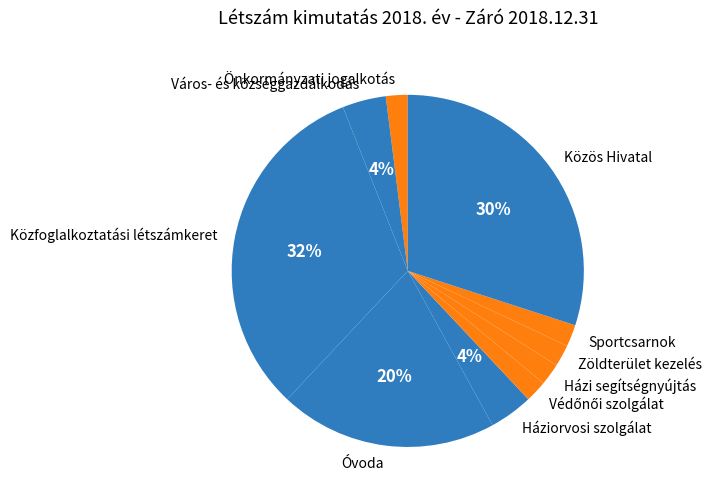

Count the number of slices in the pie.

10